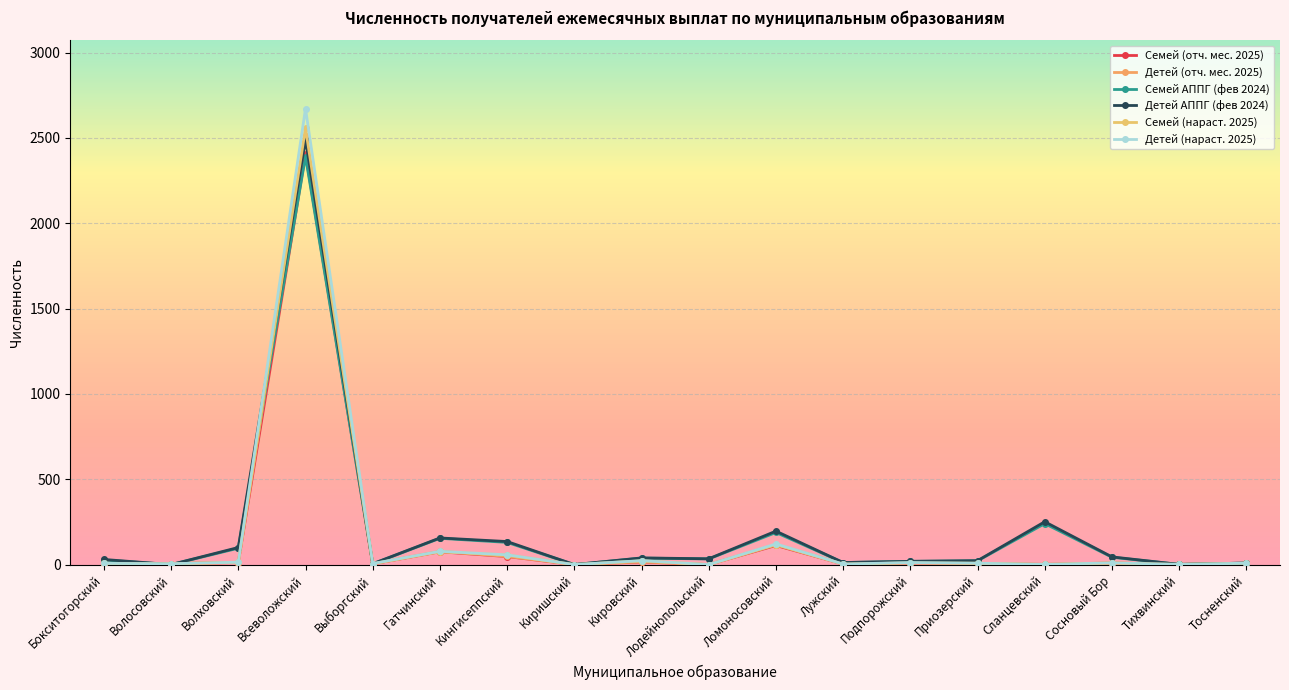

At which label does Детей АППГ (фев 2024) reach its minimum?

Волосовский